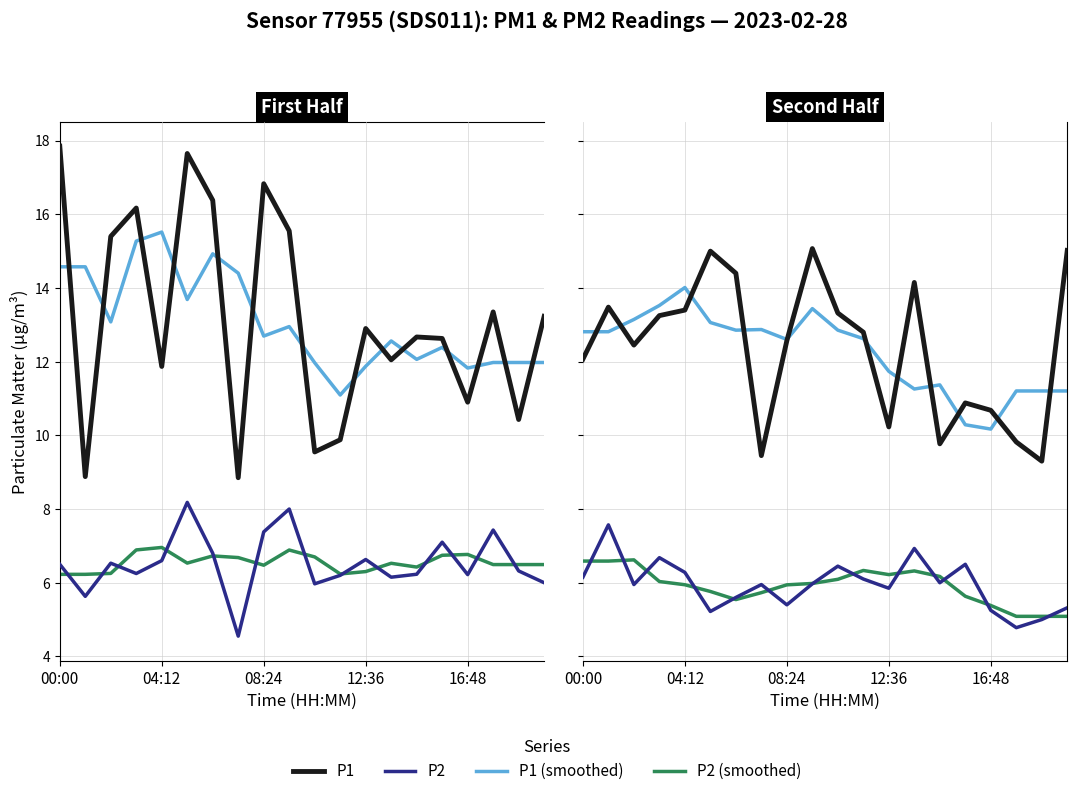

Which series has the largest range (max minus min)?

P1